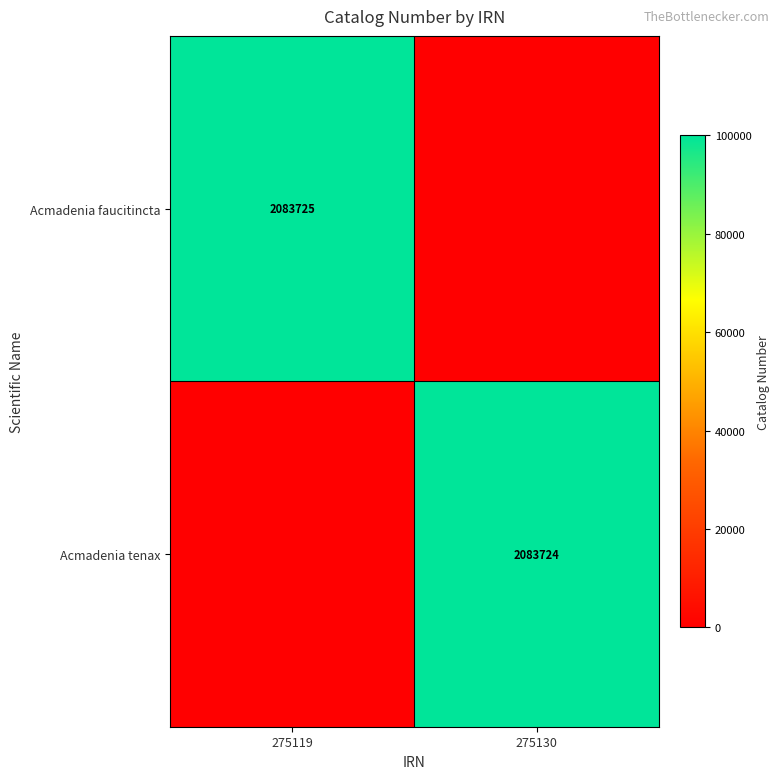

True or false: Acmadenia tenax has a value of 2083724 at 275130.

True